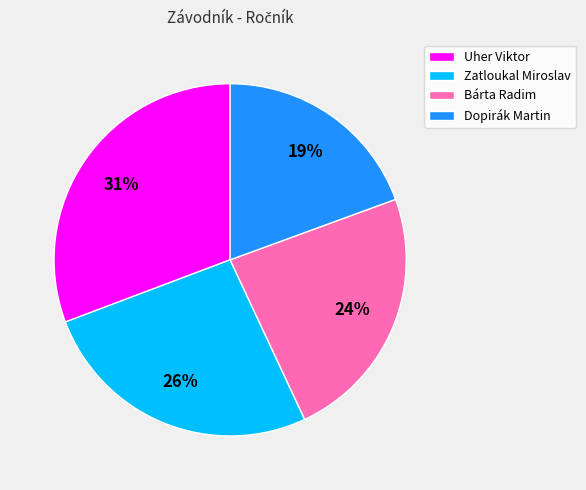

Which has a higher value, Bárta Radim or Dopirák Martin?

Bárta Radim